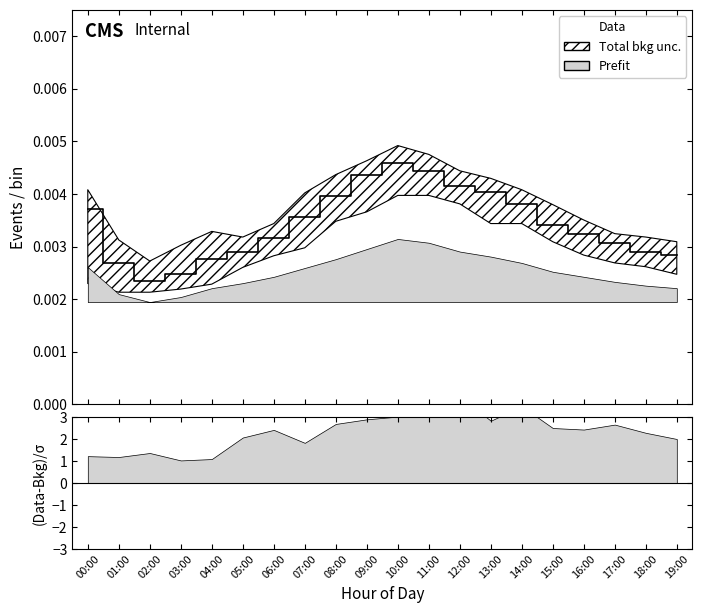

List the labels in order of value, smallest first.

02:00, 03:00, 01:00, 04:00, 19:00, 05:00, 18:00, 17:00, 06:00, 16:00, 15:00, 07:00, 00:00, 14:00, 08:00, 13:00, 12:00, 09:00, 11:00, 10:00